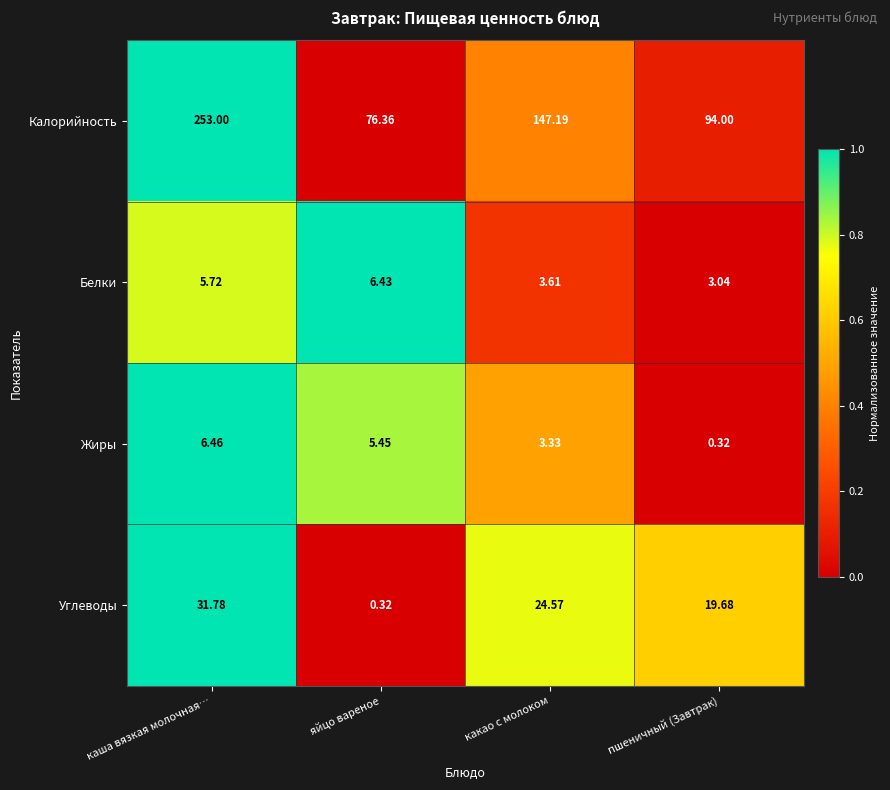

Is the value of Белки at какао с молоком greater than the value of Жиры at пшеничный (Завтрак)?

Yes